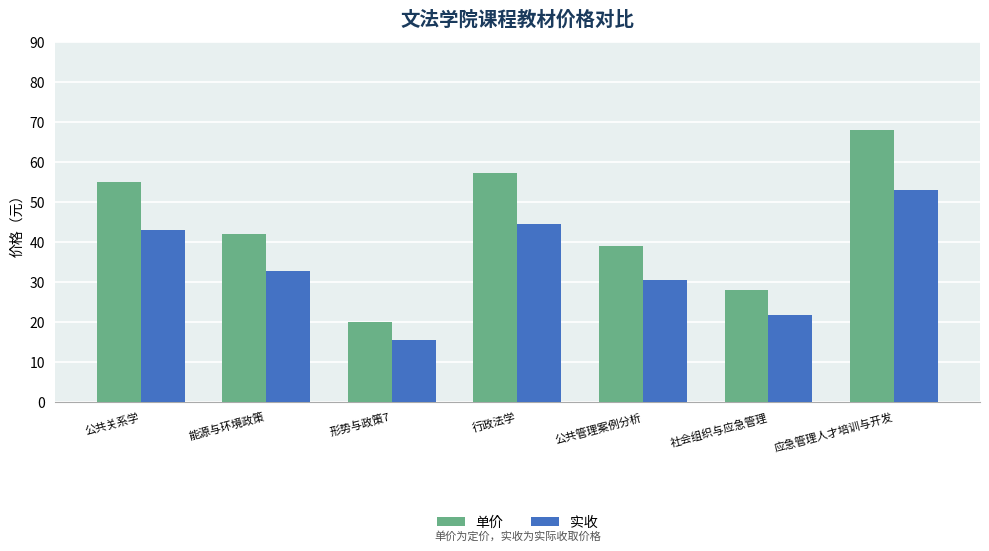

What is the value of the 实收 bar at the 5th from the left?

30.4